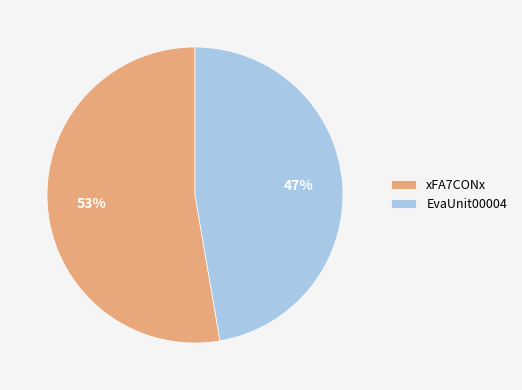

Combined, do xFA7CONx and EvaUnit00004 account for over 50%?

Yes